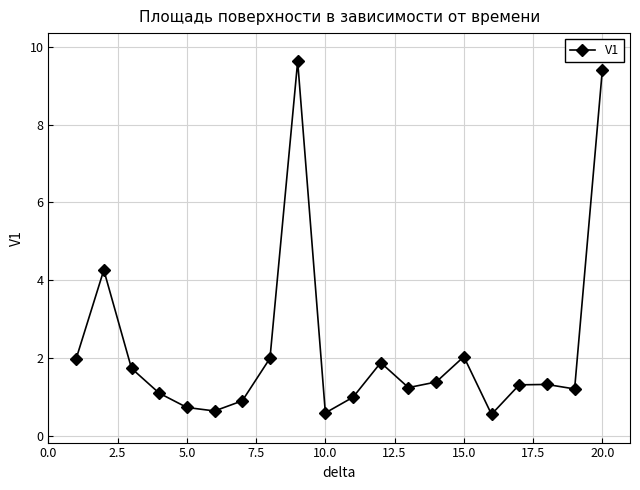

Reading left to right, transcribe all the data shown in this chart.

2.0	4.3	1.7	1.1	0.7	0.6	0.9	2.0	9.6	0.6	1.0	1.9	1.2	1.4	2.0	0.6	1.3	1.3	1.2	9.4